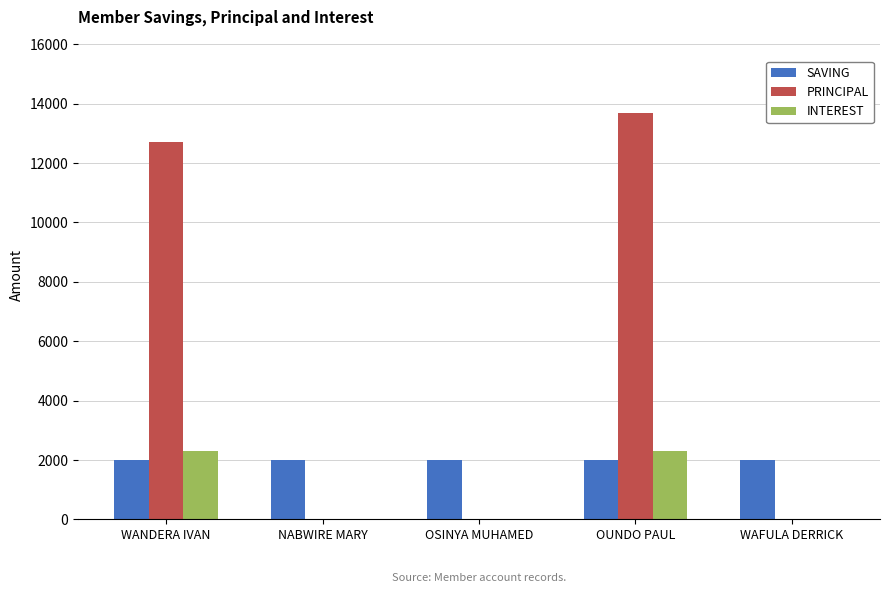

Which series changed the most between OUNDO PAUL and WAFULA DERRICK?

PRINCIPAL